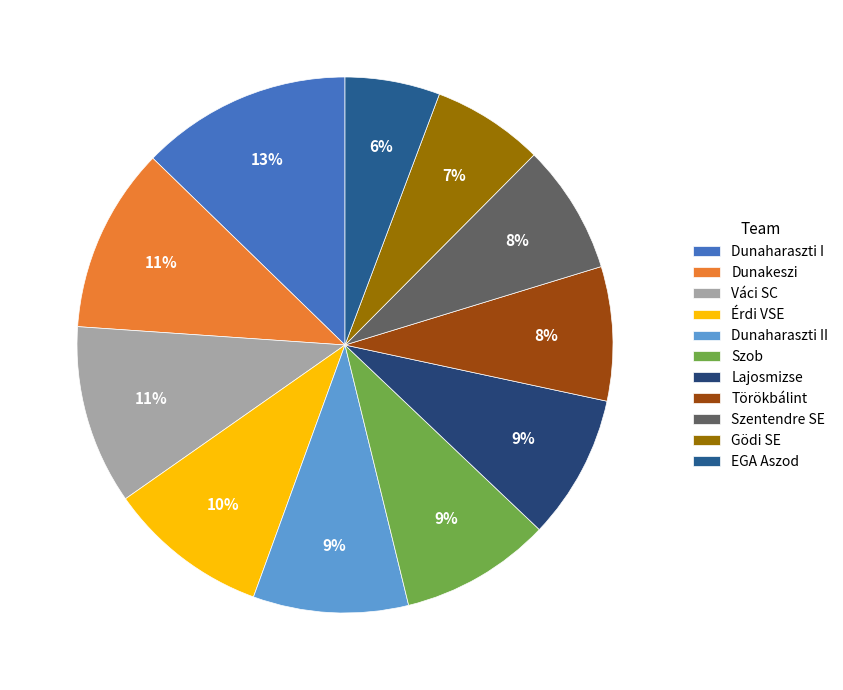

Rank the categories by value from lowest to highest.

EGA Aszod, Gödi SE, Szentendre SE, Törökbálint, Lajosmizse, Szob, Dunaharaszti II, Érdi VSE, Váci SC, Dunakeszi, Dunaharaszti I